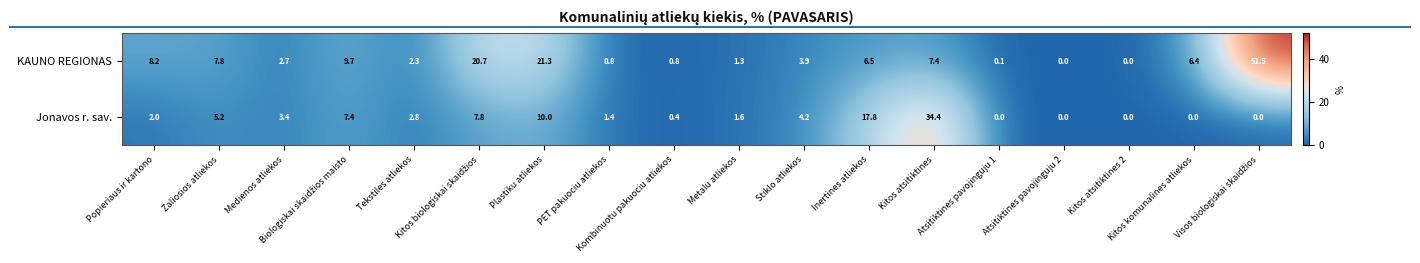

Which series has the largest range (max minus min)?

KAUNO REGIONAS